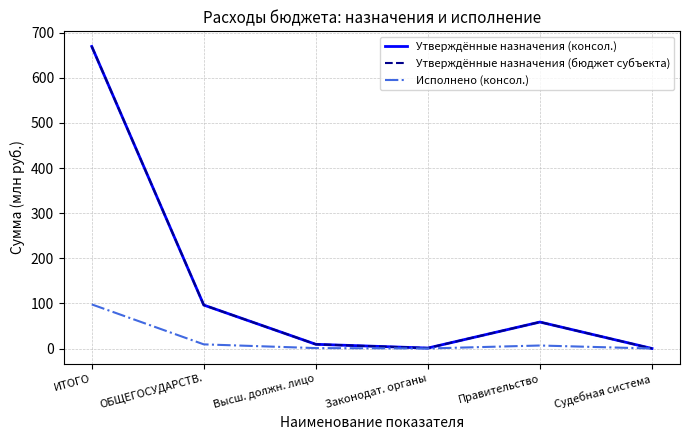

What is the sum of the Исполнено (консол.) values at ОБЩЕГОСУДАРСТВ. and Правительство?

15.9